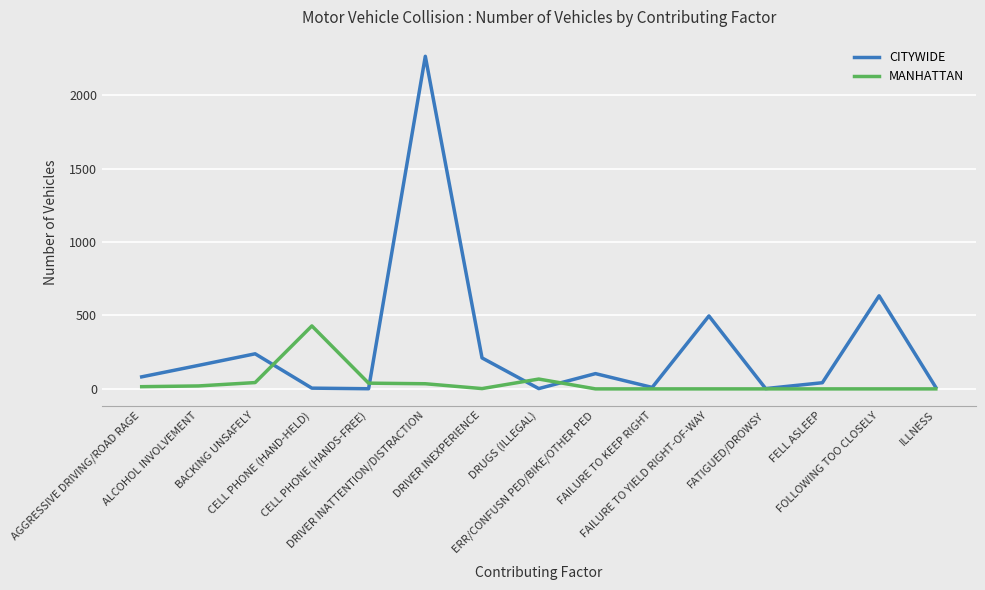

Where do MANHATTAN and CITYWIDE first cross each other?

BACKING UNSAFELY and CELL PHONE (HAND-HELD)